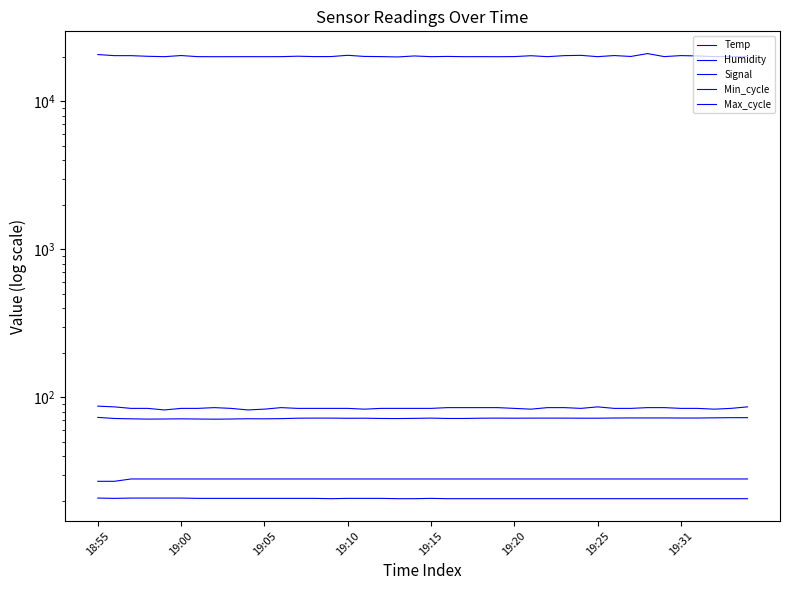

True or false: Max_cycle has a value of 10241.9 at 17.

False